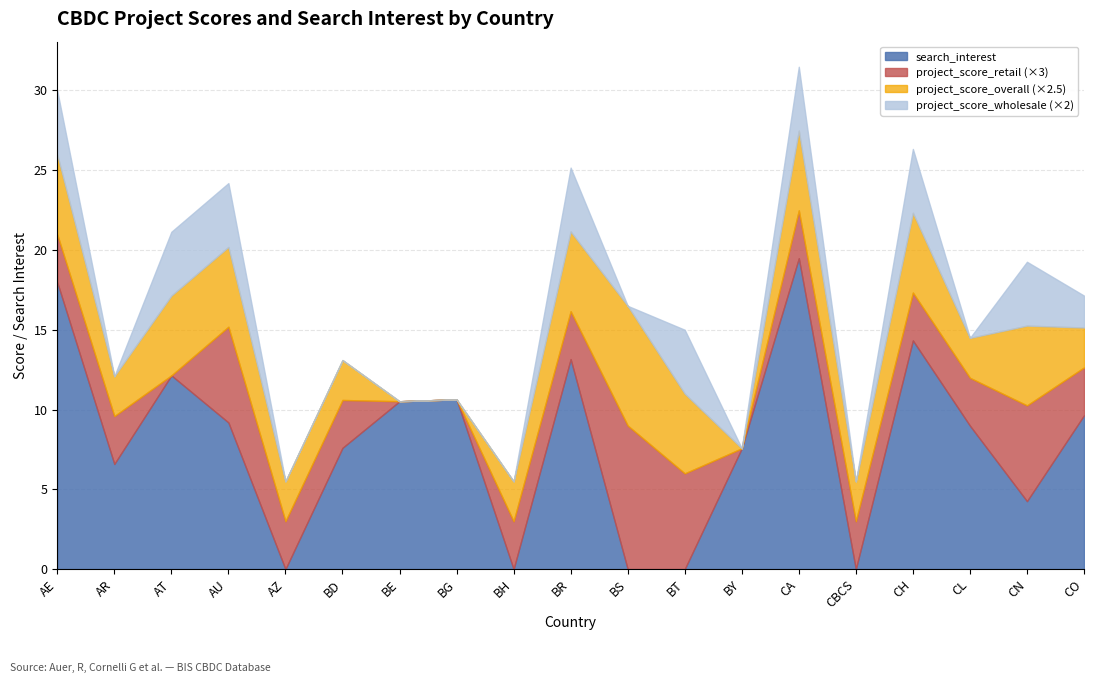

Rank the series at BE from highest to lowest value.

search_interest, project_score_retail, project_score_overall, project_score_wholesale